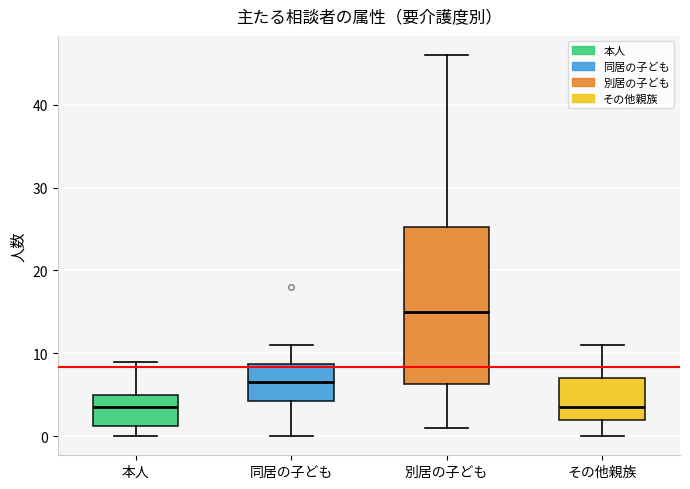

Which box has the highest median line?

別居の子ども